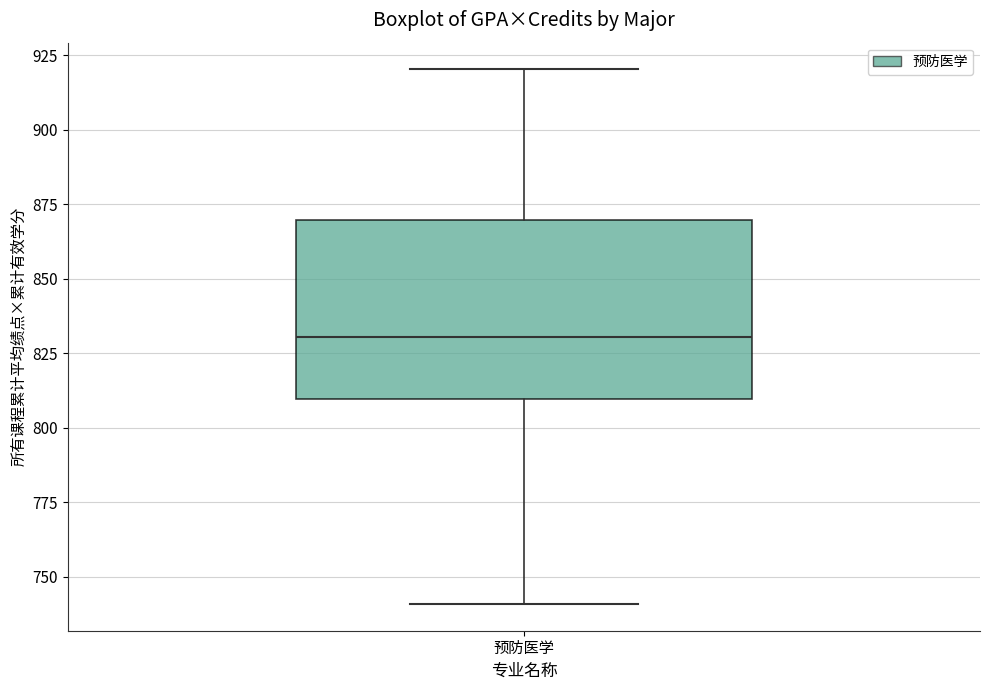

Read this box plot against the y-axis: the position of the median line, the range covered by the box, and the ends of both whiskers. The values are not printed on the chart, so give them approximately, as read against the axis.

median 830, box 810 to 870, whiskers 740 to 920